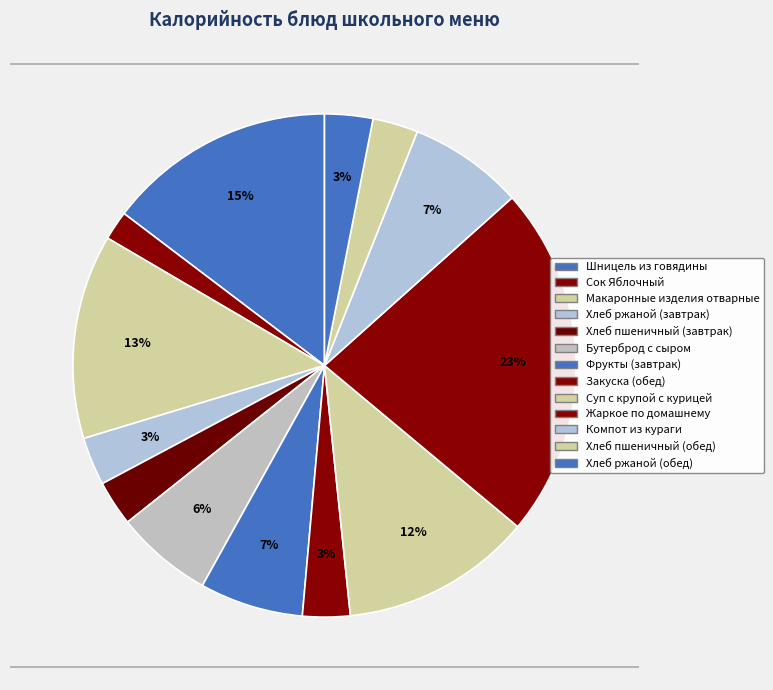

Rank the categories by value from highest to lowest.

Жаркое по домашнему, Шницель из говядины, Макаронные изделия отварные, Суп с крупой с курицей, Компот из кураги, Фрукты (завтрак), Бутерброд с сыром, Хлеб ржаной (завтрак), Хлеб ржаной (обед), Закуска (обед), Хлеб пшеничный (завтрак), Хлеб пшеничный (обед), Сок Яблочный